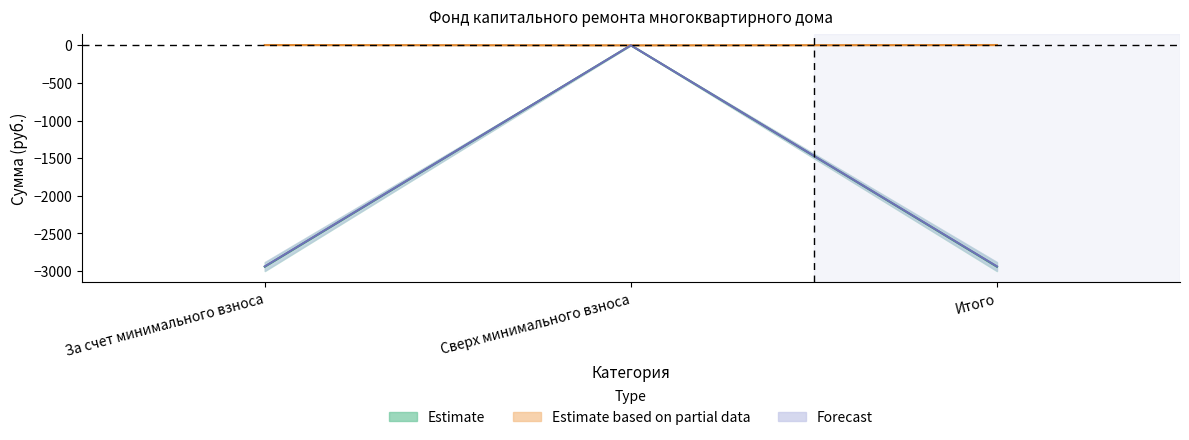

How many categories are shown in the chart?

3